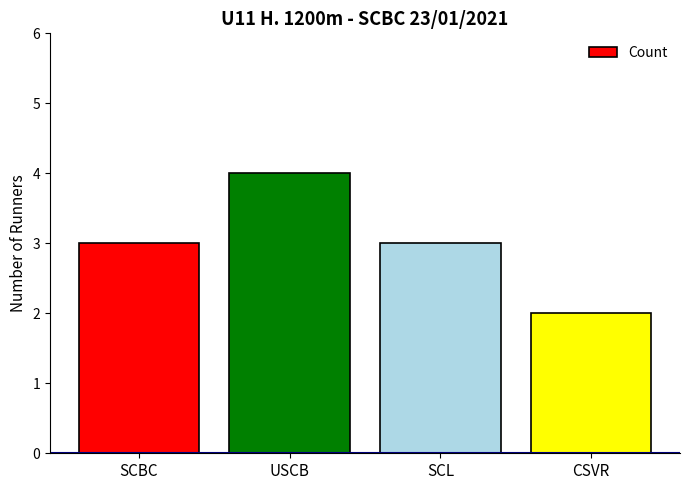

Approximately how many times larger is the value at CSVR compared to USCB?

0.5